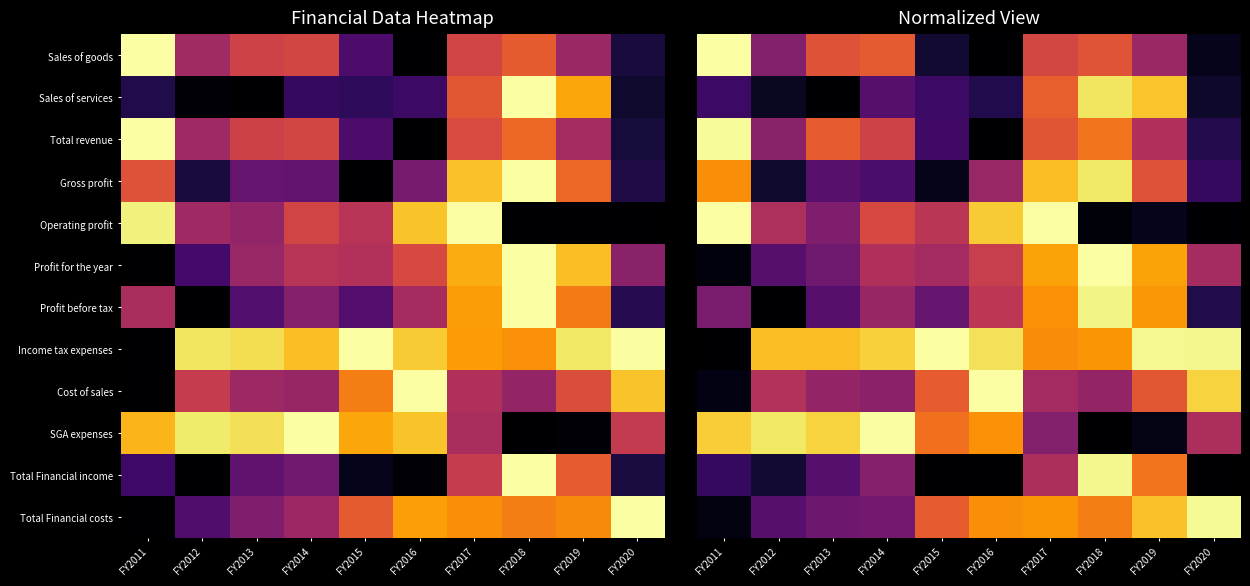

Rank the categories by SGA expenses value from lowest to highest.

FY2018, FY2019, FY2017, FY2020, FY2015, FY2016, FY2011, FY2013, FY2012, FY2014